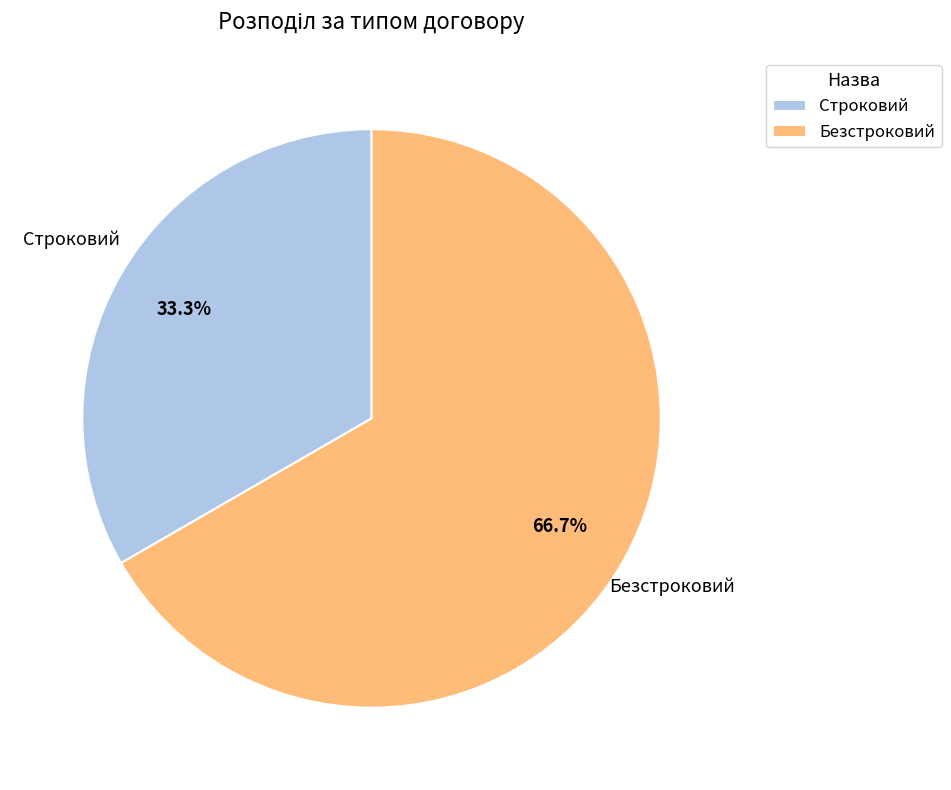

To the nearest percent, what portion does Безстроковий represent?

67%